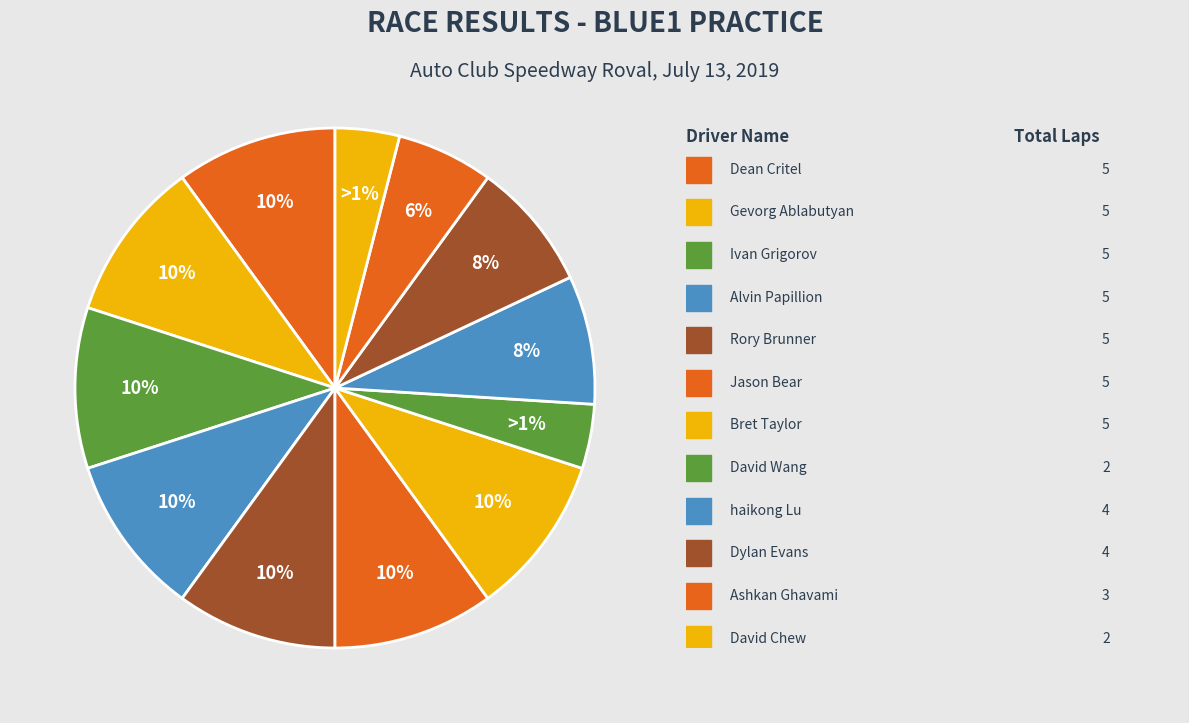

To the nearest percent, what is the difference between the largest and smallest slice percentages?

6%